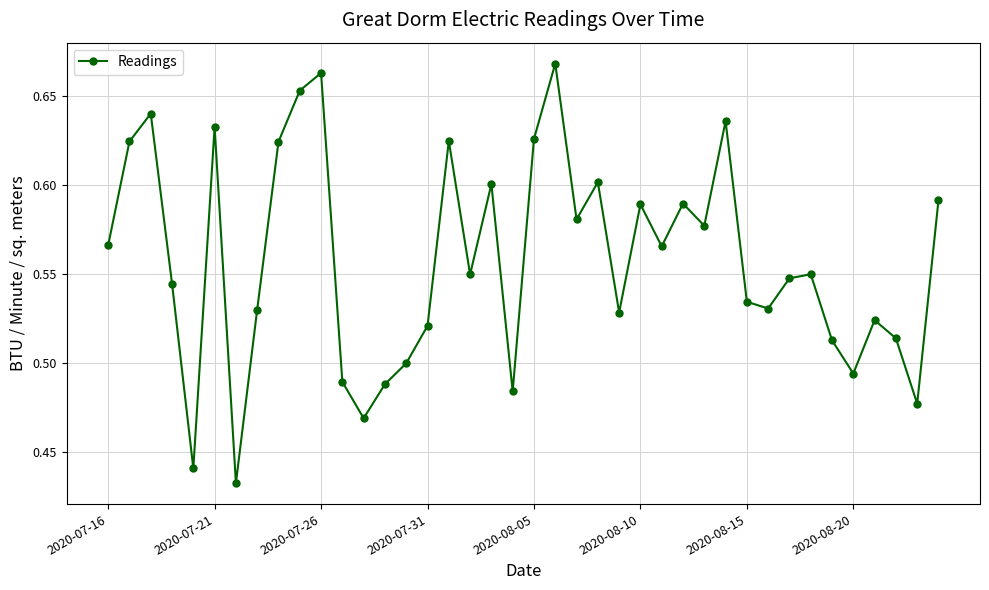

How many points are higher than both their immediate neighbors (excluding endpoints)?

12